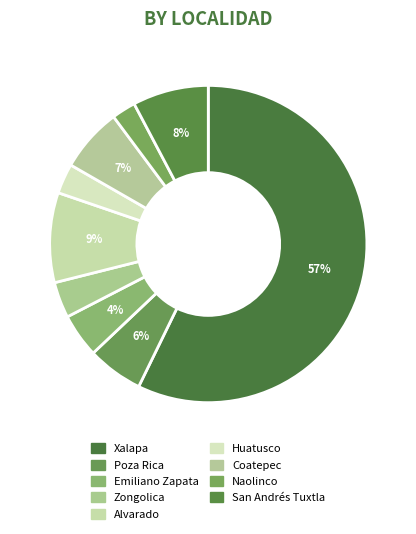

To the nearest percent, what percentage of the pie is Huatusco?

3%